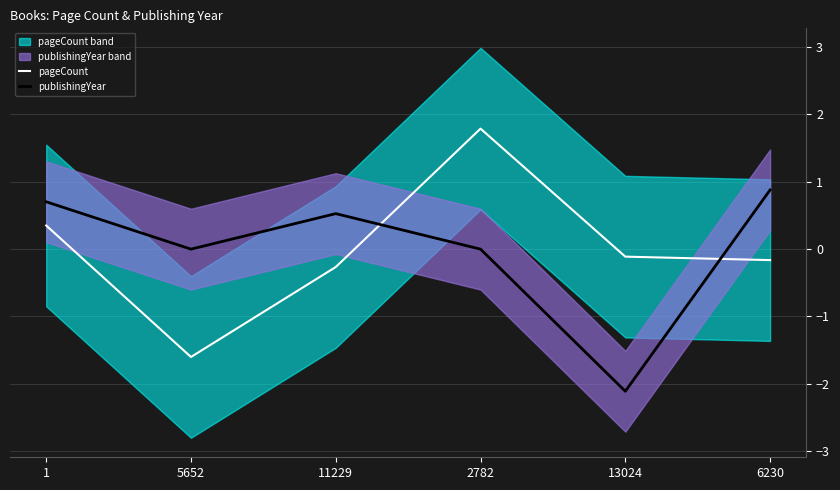

Reading left to right, extract all data points from this chart.

pageCount: 0.4	-1.6	-0.3	1.8	-0.1	-0.2
publishingYear: 0.7	0.0	0.5	0.0	-2.1	0.9